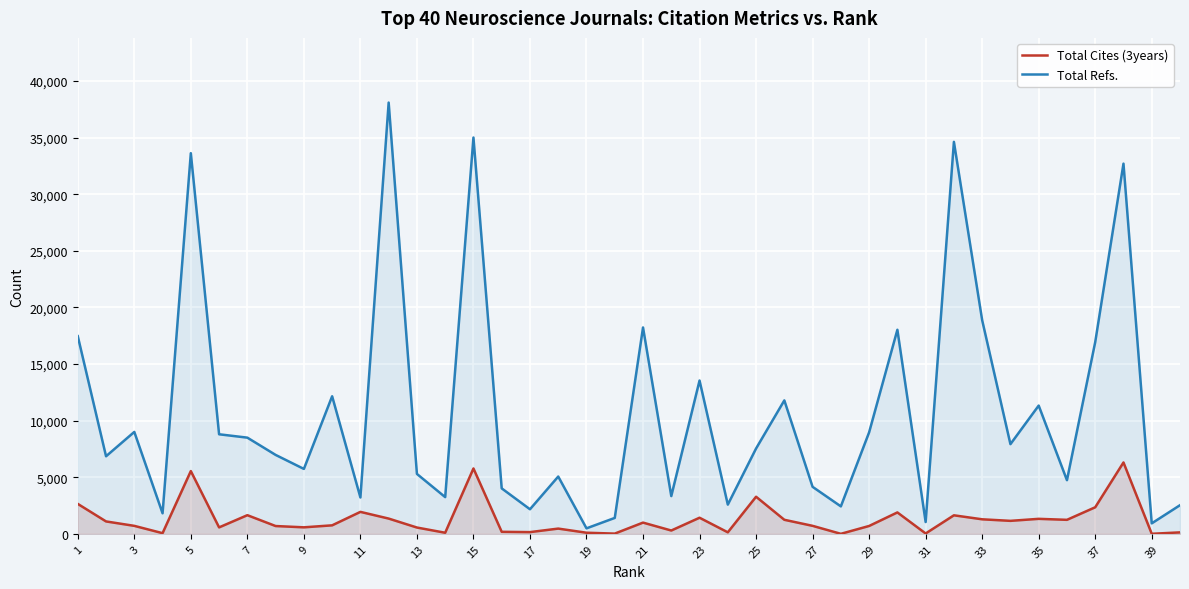

Is the value of Total Cites (3years) at 29 greater than the value of Total Refs. at 27?

No